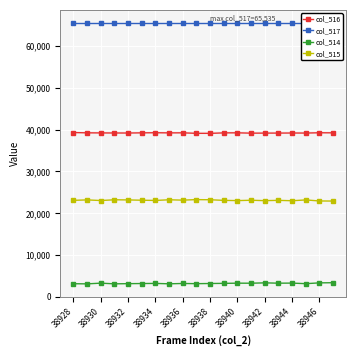

How many data points in col_514 are less than 3210?

10